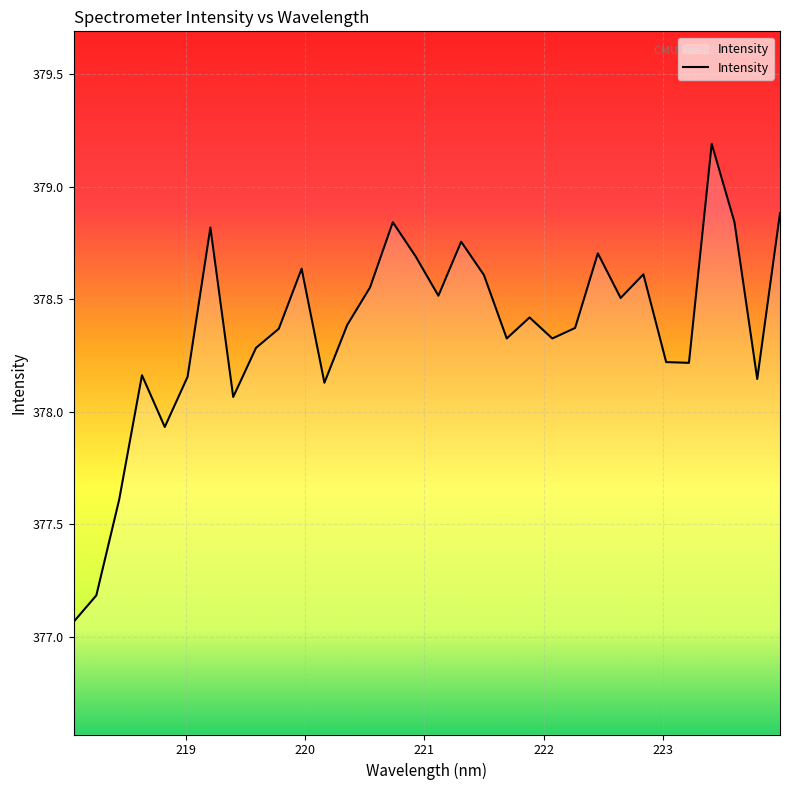

How many lines are shown in the chart?

1